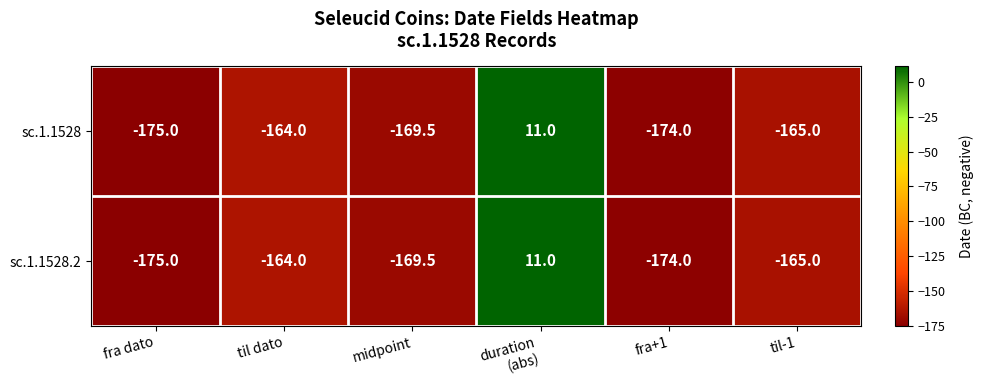

What is the average value of the sc.1.1528 series?

-139.4